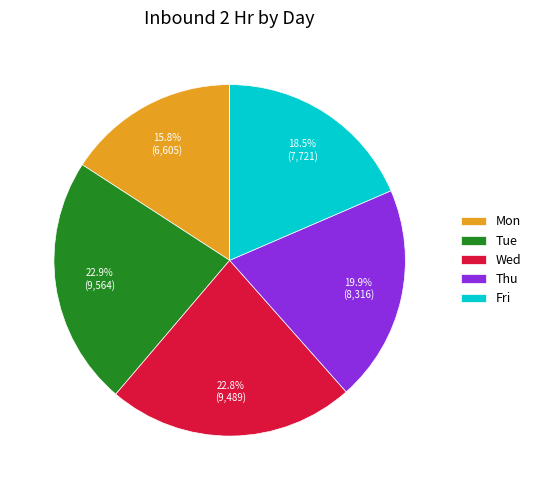

What is the smallest slice in the pie chart?

Mon